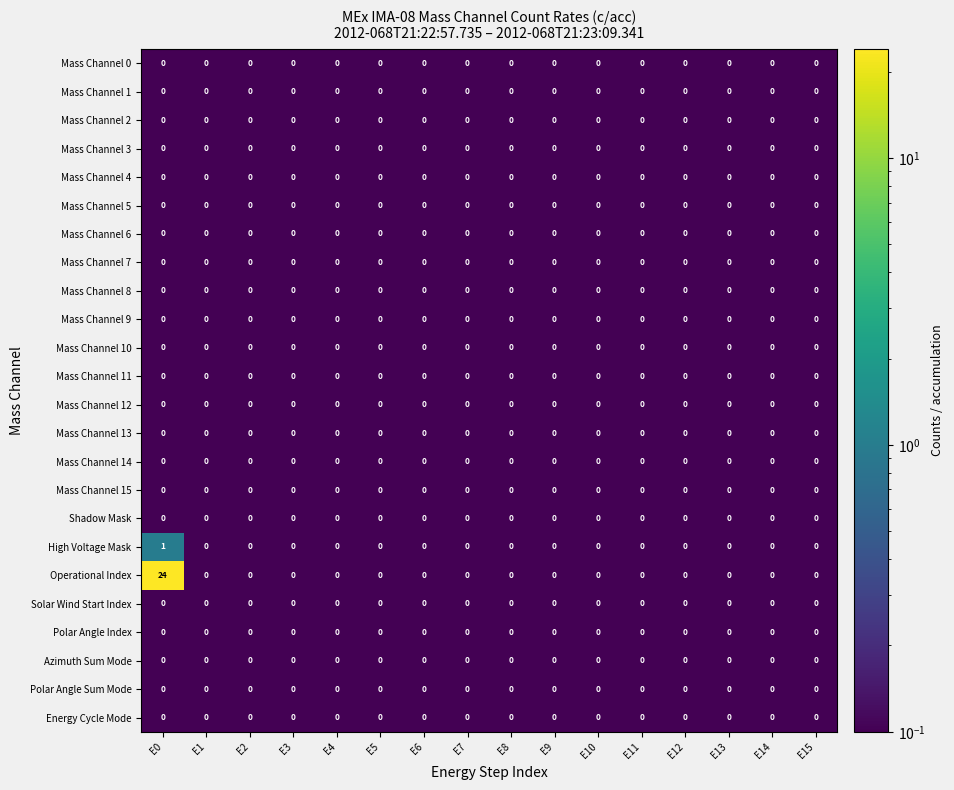

At which category is the sum across all series the highest?

E0